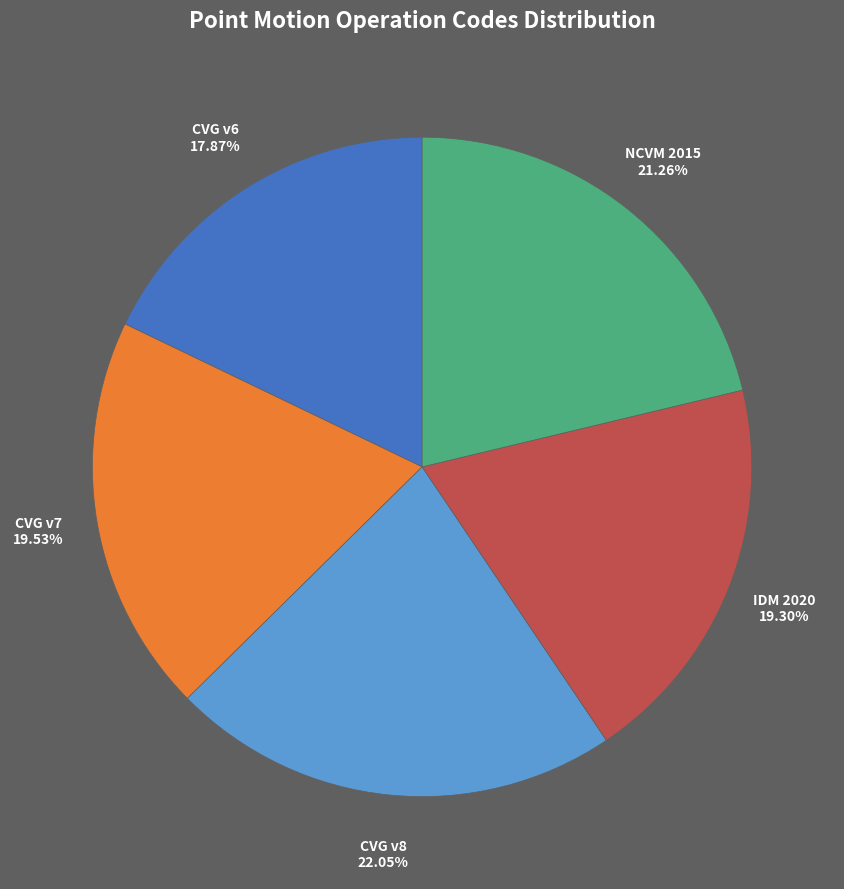

Is there a majority slice in this chart?

No